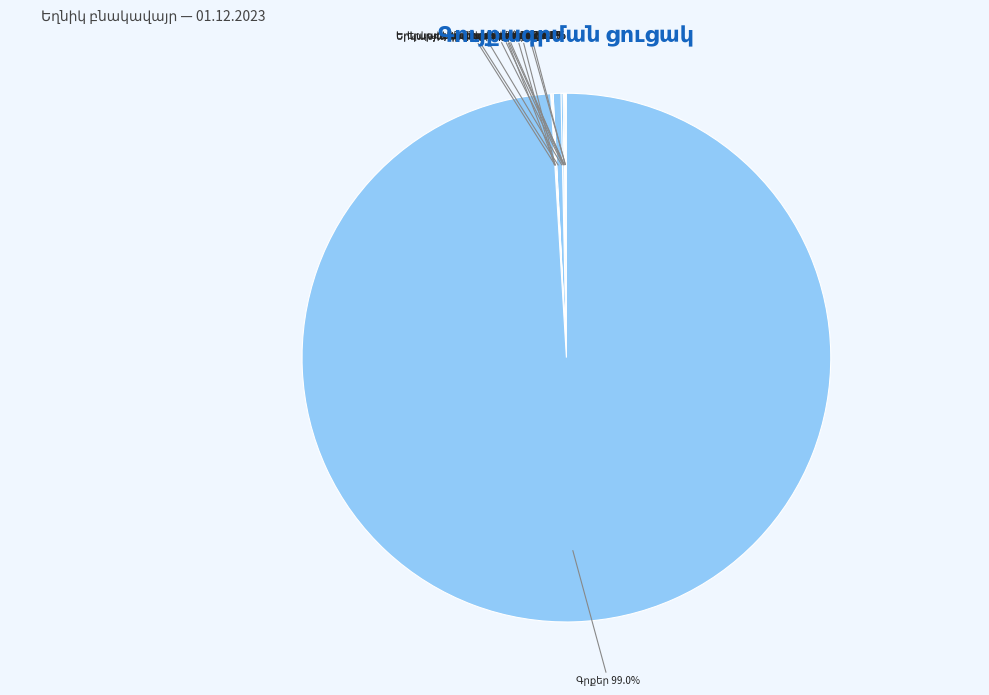

The Սեղան slice represents 8% of the pie. True or false?

False